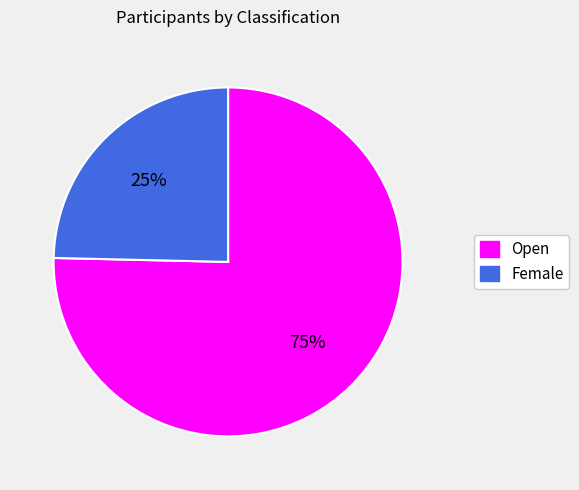

What percentage is the Female slice, to the nearest percent?

25%